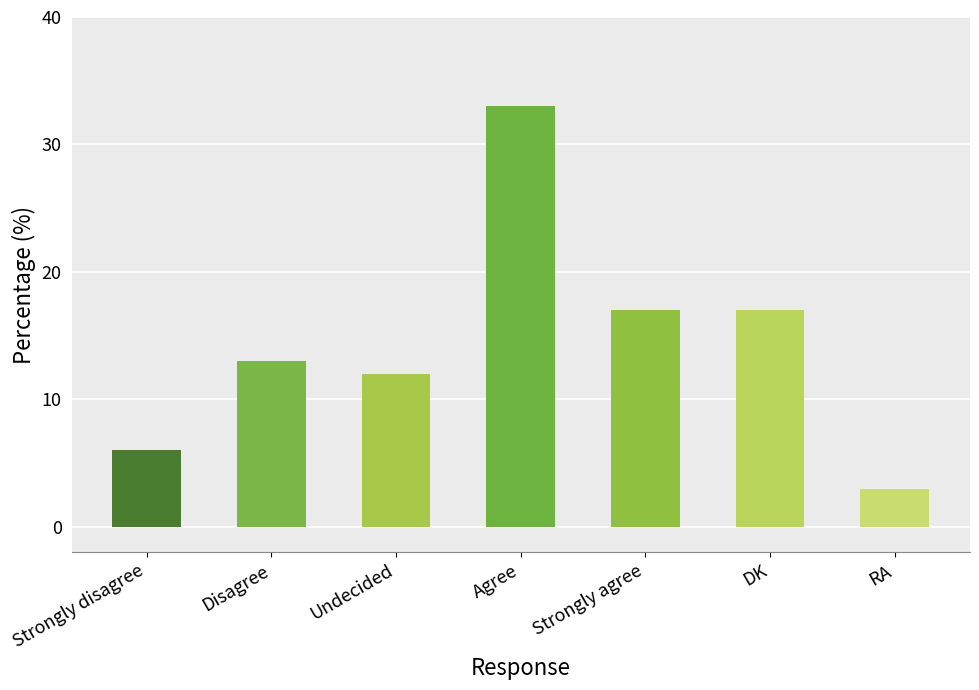

Reading left to right, transcribe all the data shown in this chart.

6	13	12	33	17	17	3